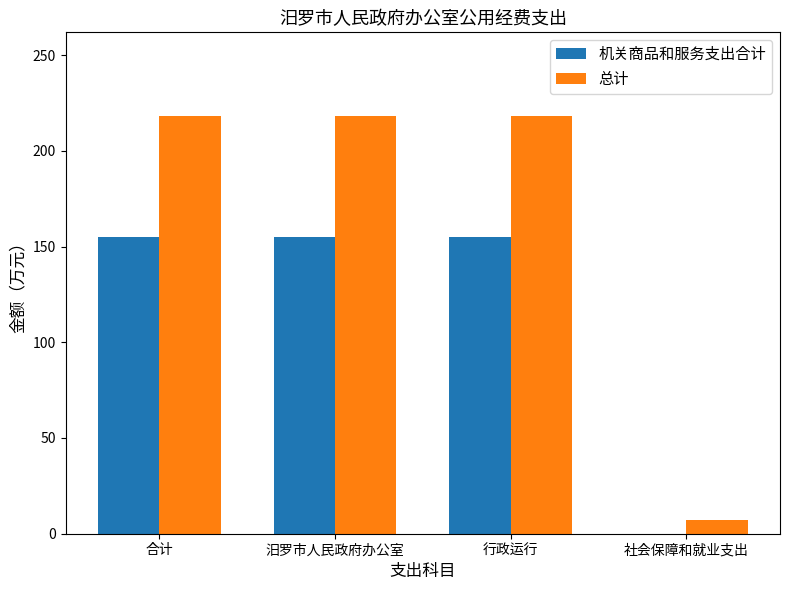

What are all the series names shown in the legend?

机关商品和服务支出合计, 总计